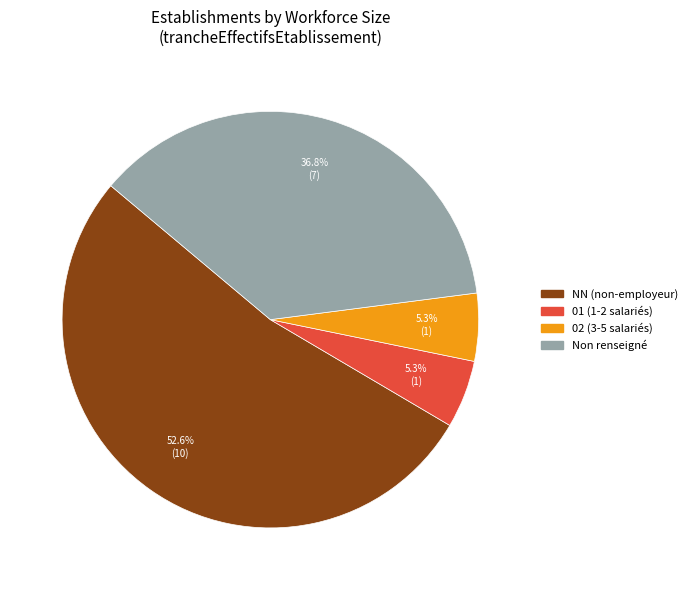

Is there a majority slice in this chart?

Yes